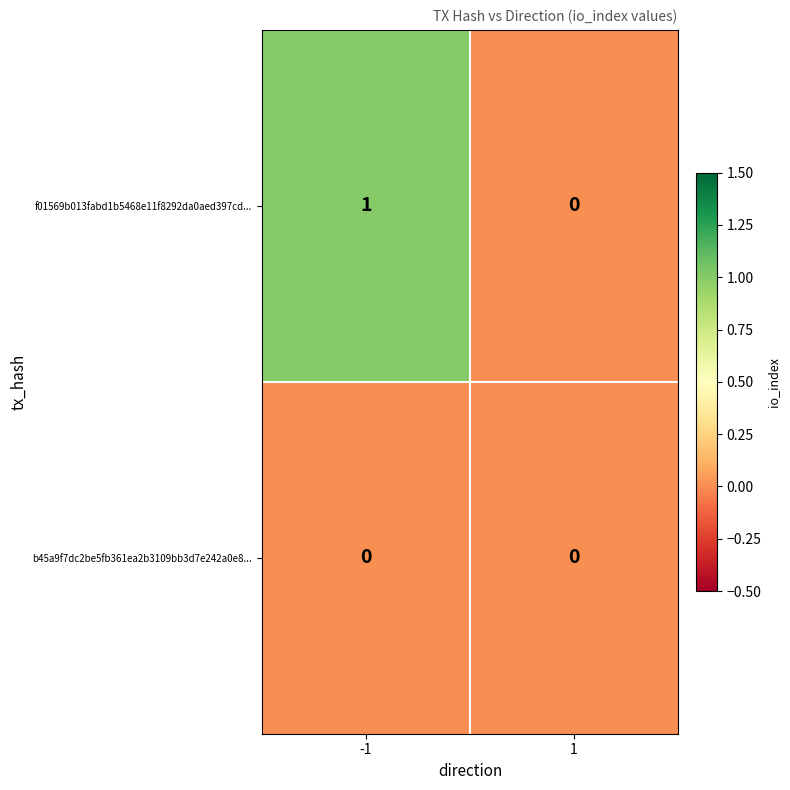

List the series in order of their overall mean, lowest first.

b45a9f7dc2be5fb361ea2b3109bb3d7e242a0e8..., f01569b013fabd1b5468e11f8292da0aed397cd...